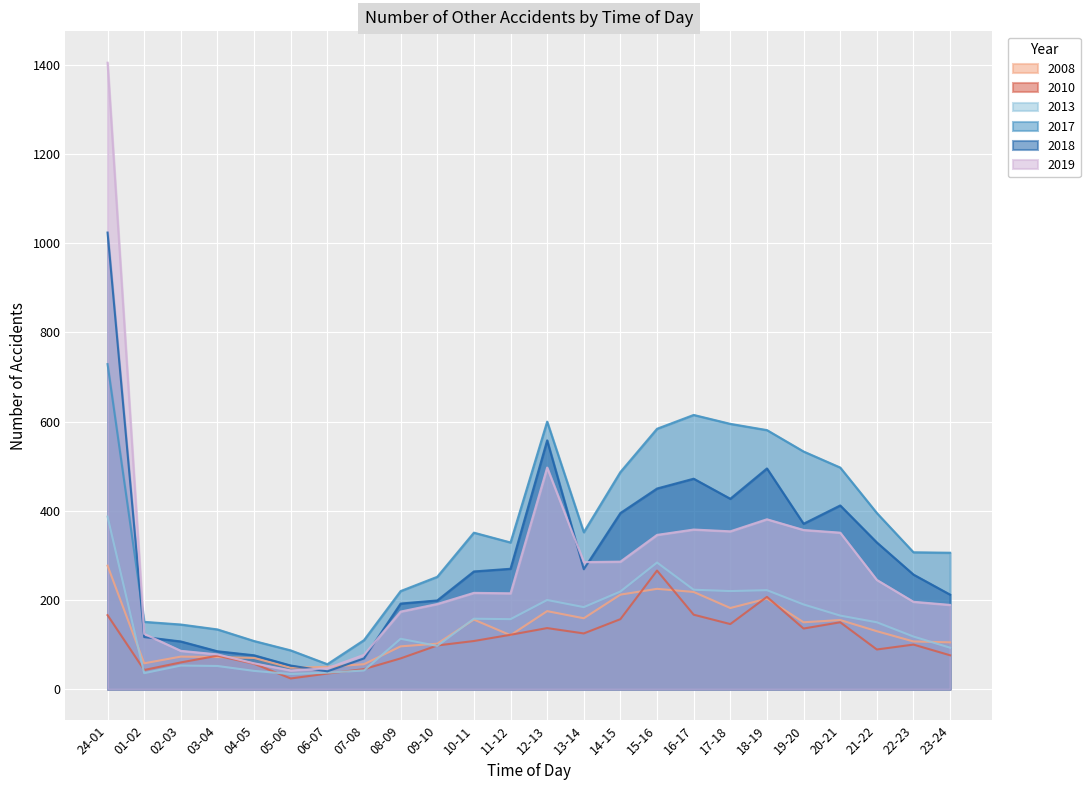

At which label does 2010 first exceed 108?

24-01